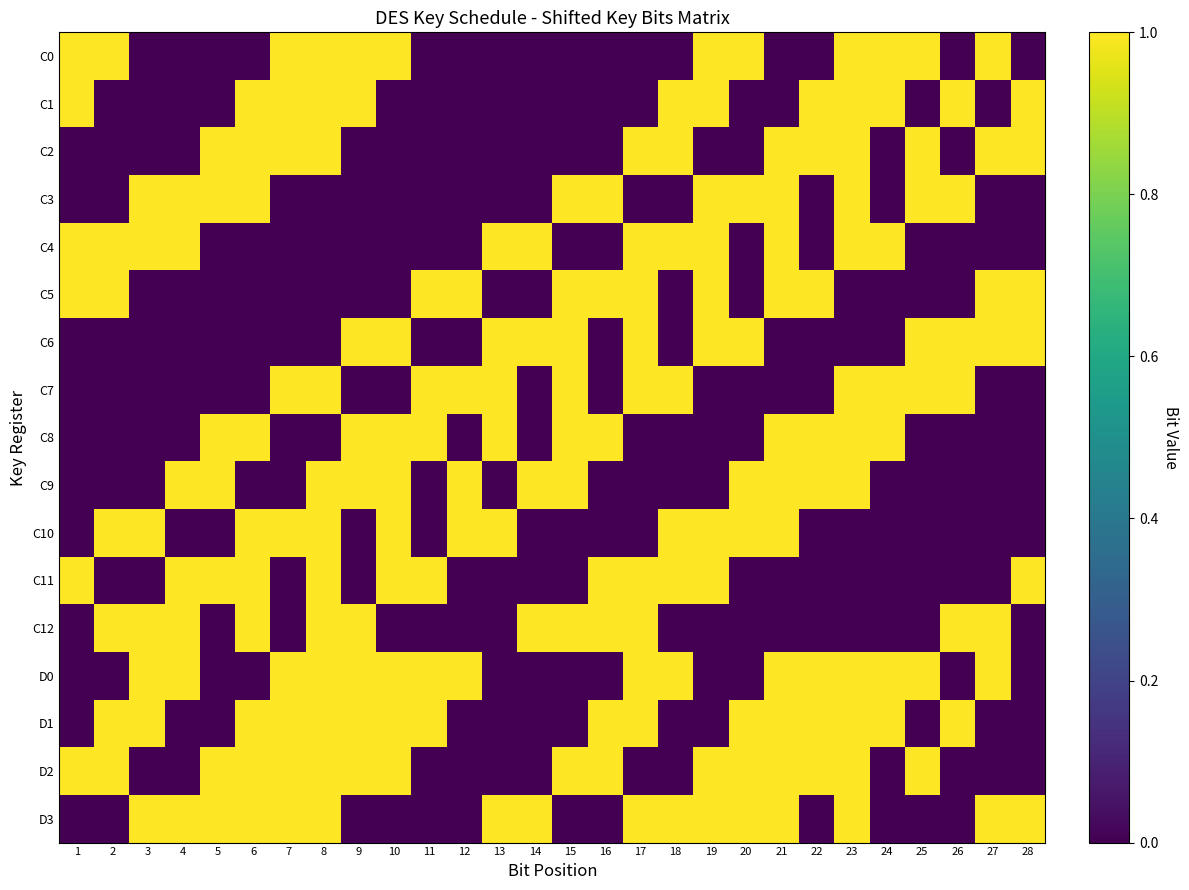

Reading left to right, transcribe all the data shown in this chart.

C0: 1=1	2=1	3=0	4=0	5=0	6=0	7=1	8=1	9=1	10=1	11=0	12=0	13=0	14=0	15=0	16=0	17=0	18=0	19=1	20=1	21=0	22=0	23=1	24=1	25=1	26=0	27=1	28=0
C1: 1=1	2=0	3=0	4=0	5=0	6=1	7=1	8=1	9=1	10=0	11=0	12=0	13=0	14=0	15=0	16=0	17=0	18=1	19=1	20=0	21=0	22=1	23=1	24=1	25=0	26=1	27=0	28=1
C2: 1=0	2=0	3=0	4=0	5=1	6=1	7=1	8=1	9=0	10=0	11=0	12=0	13=0	14=0	15=0	16=0	17=1	18=1	19=0	20=0	21=1	22=1	23=1	24=0	25=1	26=0	27=1	28=1
C3: 1=0	2=0	3=1	4=1	5=1	6=1	7=0	8=0	9=0	10=0	11=0	12=0	13=0	14=0	15=1	16=1	17=0	18=0	19=1	20=1	21=1	22=0	23=1	24=0	25=1	26=1	27=0	28=0
C4: 1=1	2=1	3=1	4=1	5=0	6=0	7=0	8=0	9=0	10=0	11=0	12=0	13=1	14=1	15=0	16=0	17=1	18=1	19=1	20=0	21=1	22=0	23=1	24=1	25=0	26=0	27=0	28=0
C5: 1=1	2=1	3=0	4=0	5=0	6=0	7=0	8=0	9=0	10=0	11=1	12=1	13=0	14=0	15=1	16=1	17=1	18=0	19=1	20=0	21=1	22=1	23=0	24=0	25=0	26=0	27=1	28=1
C6: 1=0	2=0	3=0	4=0	5=0	6=0	7=0	8=0	9=1	10=1	11=0	12=0	13=1	14=1	15=1	16=0	17=1	18=0	19=1	20=1	21=0	22=0	23=0	24=0	25=1	26=1	27=1	28=1
C7: 1=0	2=0	3=0	4=0	5=0	6=0	7=1	8=1	9=0	10=0	11=1	12=1	13=1	14=0	15=1	16=0	17=1	18=1	19=0	20=0	21=0	22=0	23=1	24=1	25=1	26=1	27=0	28=0
C8: 1=0	2=0	3=0	4=0	5=1	6=1	7=0	8=0	9=1	10=1	11=1	12=0	13=1	14=0	15=1	16=1	17=0	18=0	19=0	20=0	21=1	22=1	23=1	24=1	25=0	26=0	27=0	28=0
C9: 1=0	2=0	3=0	4=1	5=1	6=0	7=0	8=1	9=1	10=1	11=0	12=1	13=0	14=1	15=1	16=0	17=0	18=0	19=0	20=1	21=1	22=1	23=1	24=0	25=0	26=0	27=0	28=0
C10: 1=0	2=1	3=1	4=0	5=0	6=1	7=1	8=1	9=0	10=1	11=0	12=1	13=1	14=0	15=0	16=0	17=0	18=1	19=1	20=1	21=1	22=0	23=0	24=0	25=0	26=0	27=0	28=0
C11: 1=1	2=0	3=0	4=1	5=1	6=1	7=0	8=1	9=0	10=1	11=1	12=0	13=0	14=0	15=0	16=1	17=1	18=1	19=1	20=0	21=0	22=0	23=0	24=0	25=0	26=0	27=0	28=1
C12: 1=0	2=1	3=1	4=1	5=0	6=1	7=0	8=1	9=1	10=0	11=0	12=0	13=0	14=1	15=1	16=1	17=1	18=0	19=0	20=0	21=0	22=0	23=0	24=0	25=0	26=1	27=1	28=0
D0: 1=0	2=0	3=1	4=1	5=0	6=0	7=1	8=1	9=1	10=1	11=1	12=1	13=0	14=0	15=0	16=0	17=1	18=1	19=0	20=0	21=1	22=1	23=1	24=1	25=1	26=0	27=1	28=0
D1: 1=0	2=1	3=1	4=0	5=0	6=1	7=1	8=1	9=1	10=1	11=1	12=0	13=0	14=0	15=0	16=1	17=1	18=0	19=0	20=1	21=1	22=1	23=1	24=1	25=0	26=1	27=0	28=0
D2: 1=1	2=1	3=0	4=0	5=1	6=1	7=1	8=1	9=1	10=1	11=0	12=0	13=0	14=0	15=1	16=1	17=0	18=0	19=1	20=1	21=1	22=1	23=1	24=0	25=1	26=0	27=0	28=0
D3: 1=0	2=0	3=1	4=1	5=1	6=1	7=1	8=1	9=0	10=0	11=0	12=0	13=1	14=1	15=0	16=0	17=1	18=1	19=1	20=1	21=1	22=0	23=1	24=0	25=0	26=0	27=1	28=1